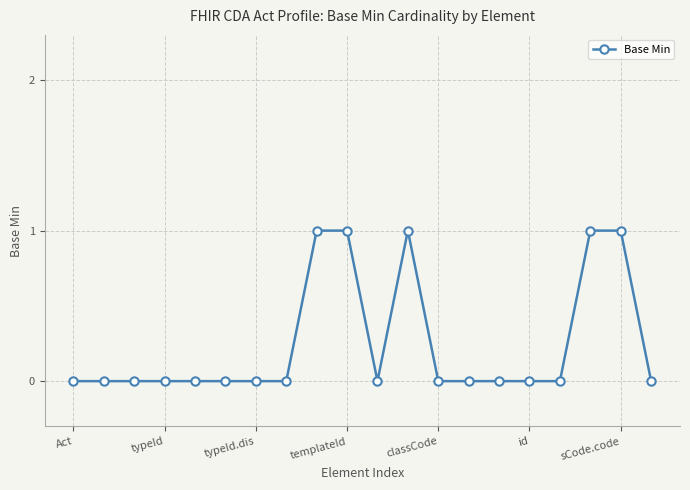

True or false: the data has more than 0 interior local peaks.

True